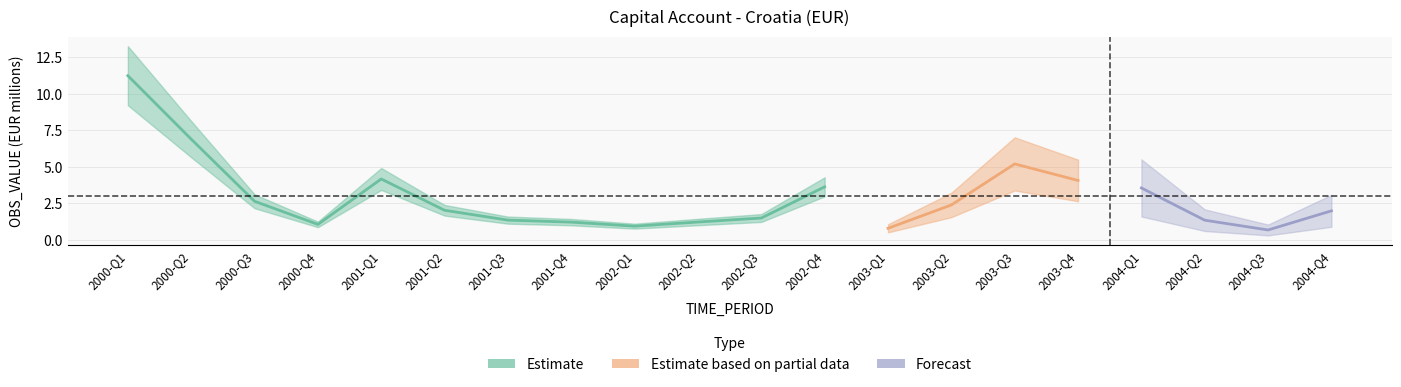

At which label is the value closest to 5?

2003-Q3